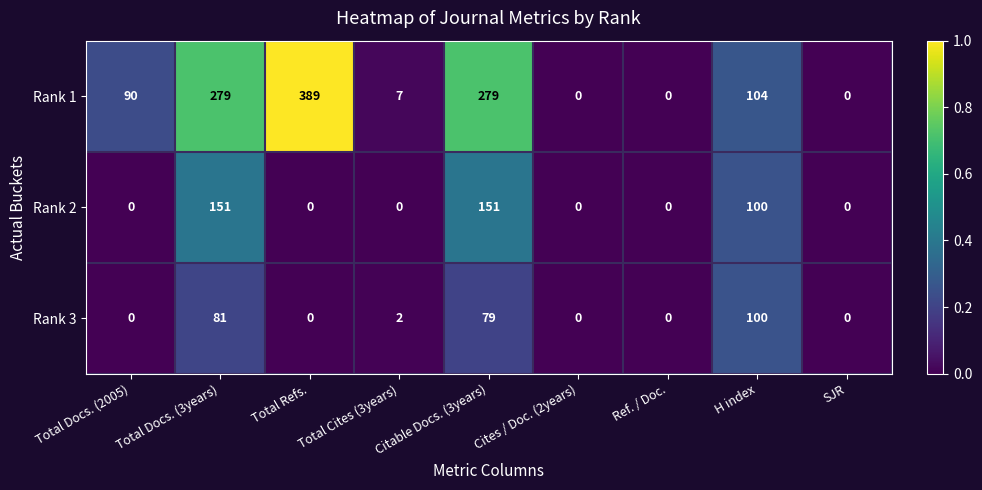

Is the value of Rank 2 at Total Refs. greater than the value of Rank 1 at Total Docs. (2005)?

No